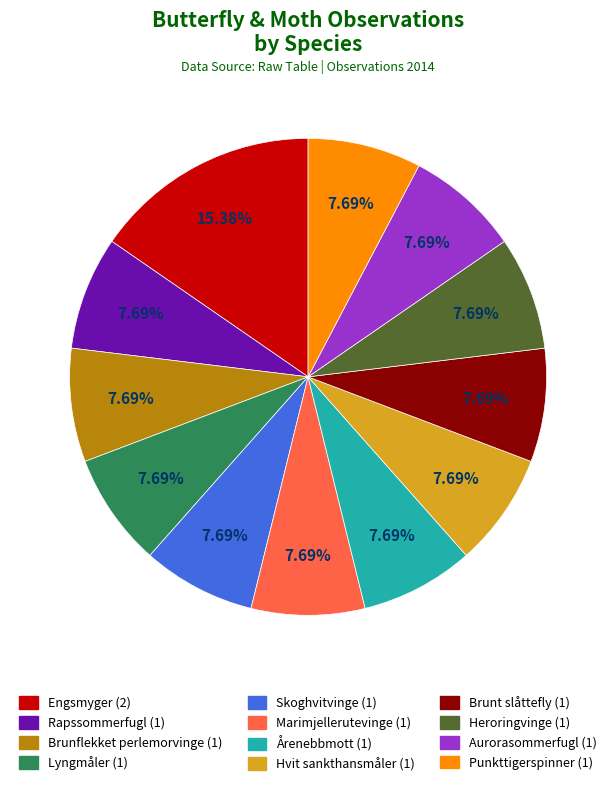

Does any single category account for the majority?

No